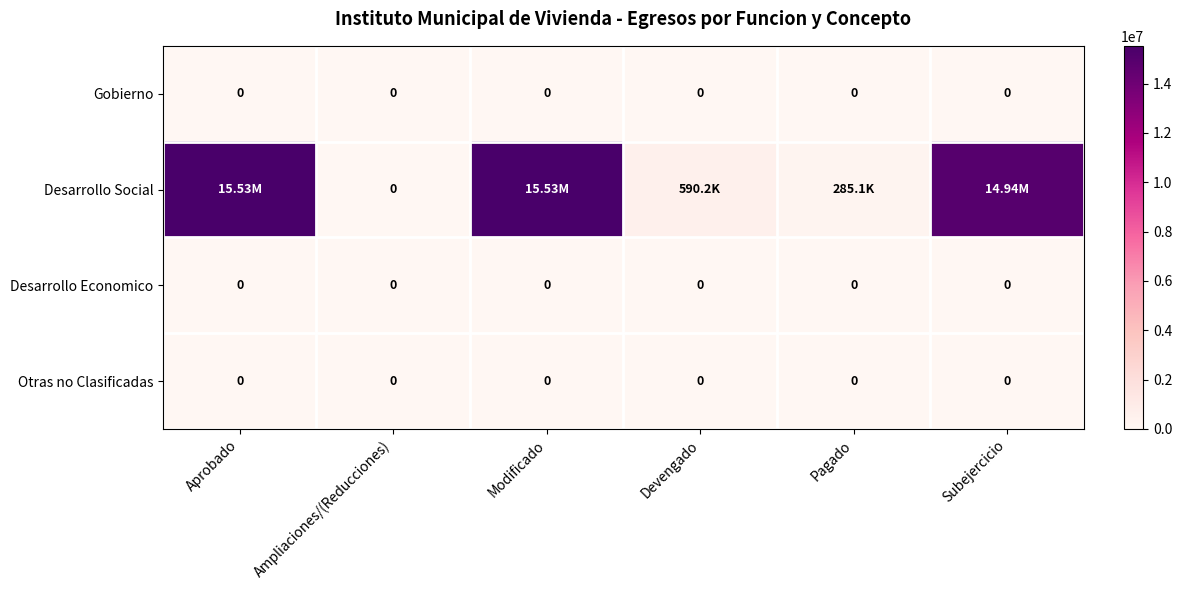

True or false: Desarrollo Social has a value of 0.0 at Ampliaciones/(Reducciones).

True